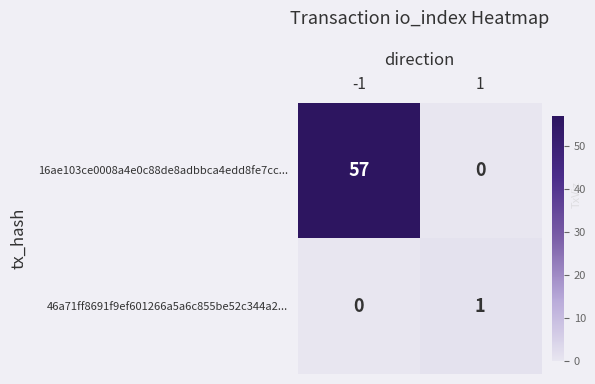

What is the spread (max minus min) of values at -1?

57